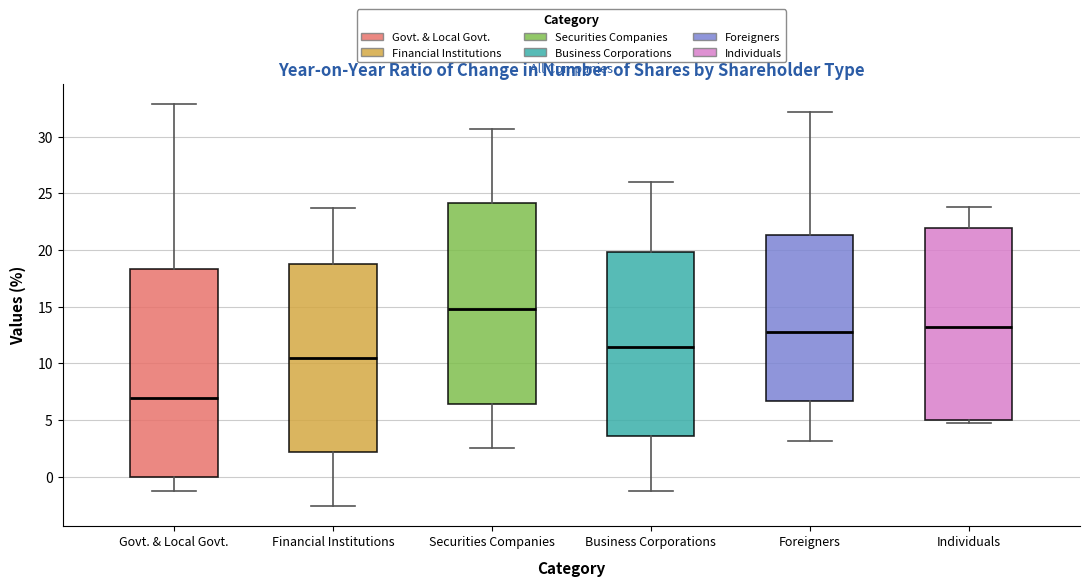

Reading left to right, read every box against the y-axis: the position of its median line, the range the box covers, and the ends of its whiskers. The values are not printed on the chart, so give them approximately, as read against the axis.

Govt. & Local Govt.: median 7.0, box 0.0 to 18.5, whiskers -1.5 to 33.0
Financial Institutions: median 10.5, box 2.0 to 19.0, whiskers -2.5 to 23.5
Securities Companies: median 15.0, box 6.5 to 24.0, whiskers 2.5 to 30.5
Business Corporations: median 11.5, box 3.5 to 20.0, whiskers -1.5 to 26.0
Foreigners: median 13.0, box 6.5 to 21.5, whiskers 3.0 to 32.0
Individuals: median 13.0, box 5.0 to 22.0, whiskers 4.5 to 24.0